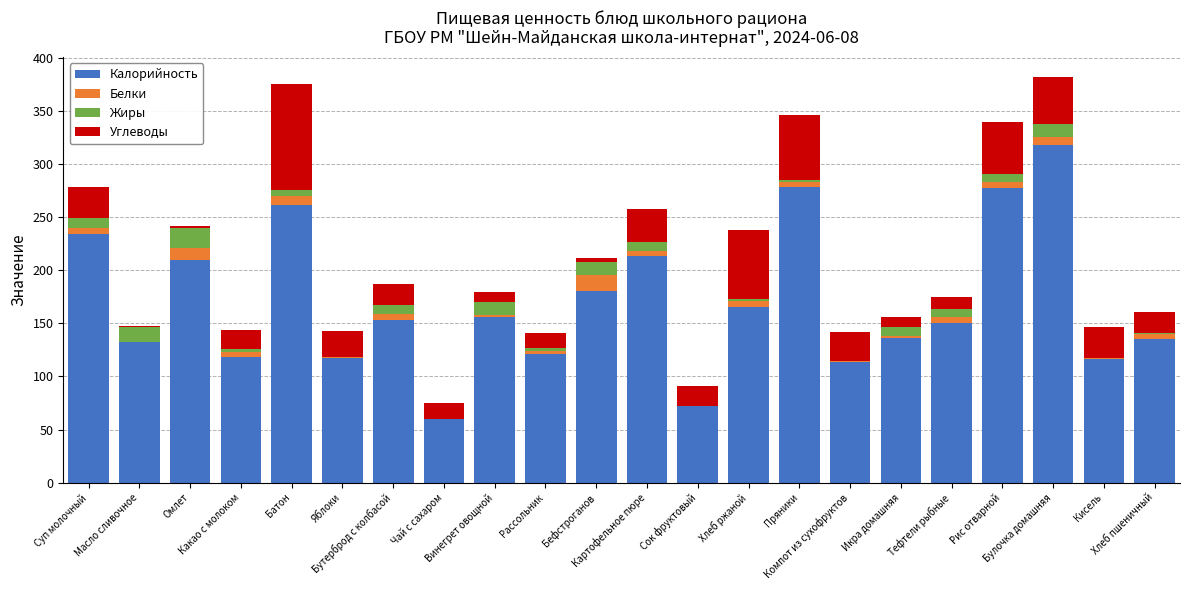

What is the difference between the Углеводы values at Винегрет овощной and Суп молочный?

20.5